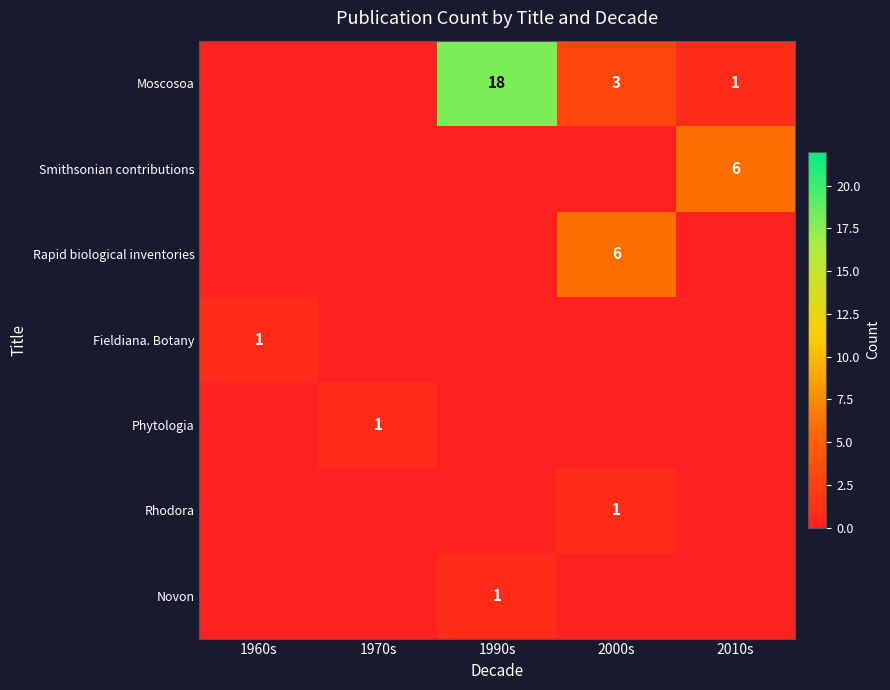

The value of Moscosoa at 1990s is 12. True or false?

False